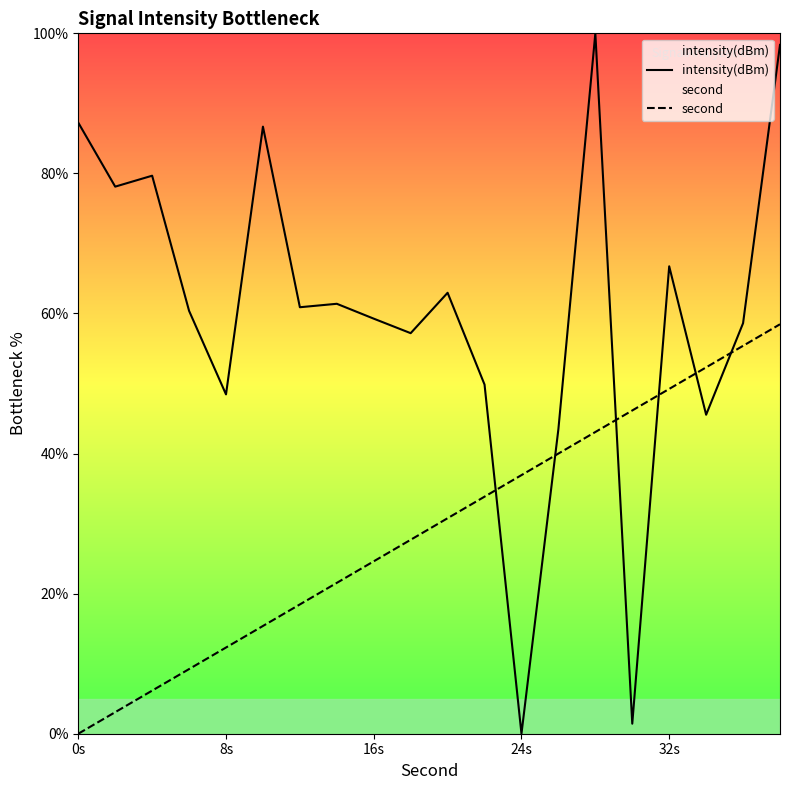

Which series has the largest range (max minus min)?

intensity(dBm)